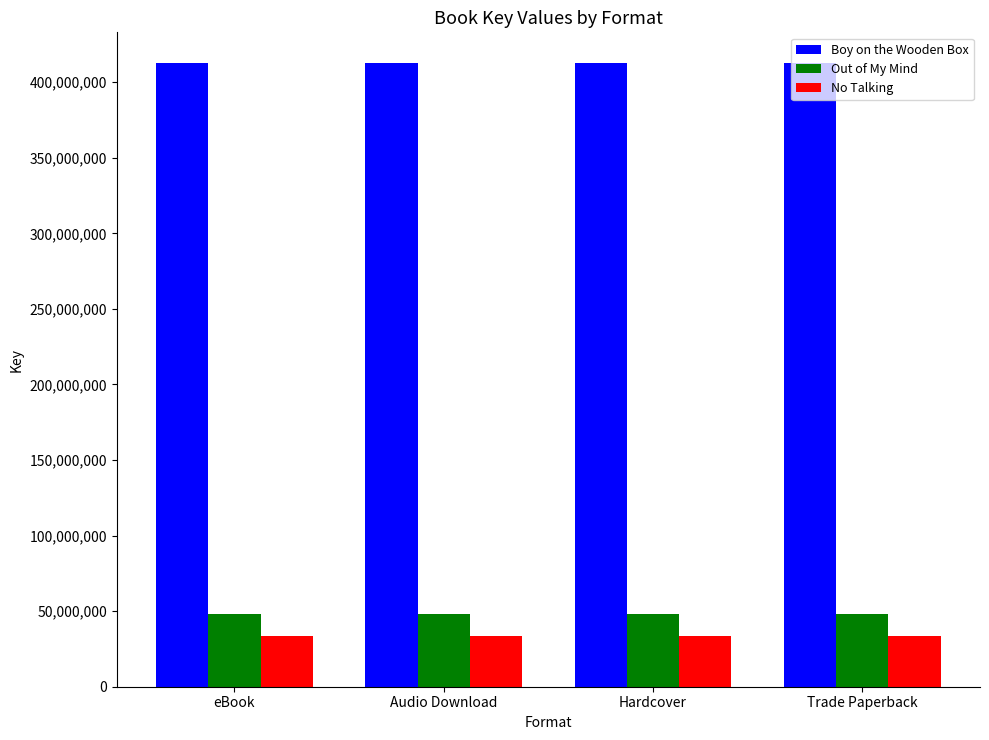

What are all the series names shown in the legend?

Boy on the Wooden Box, Out of My Mind, No Talking